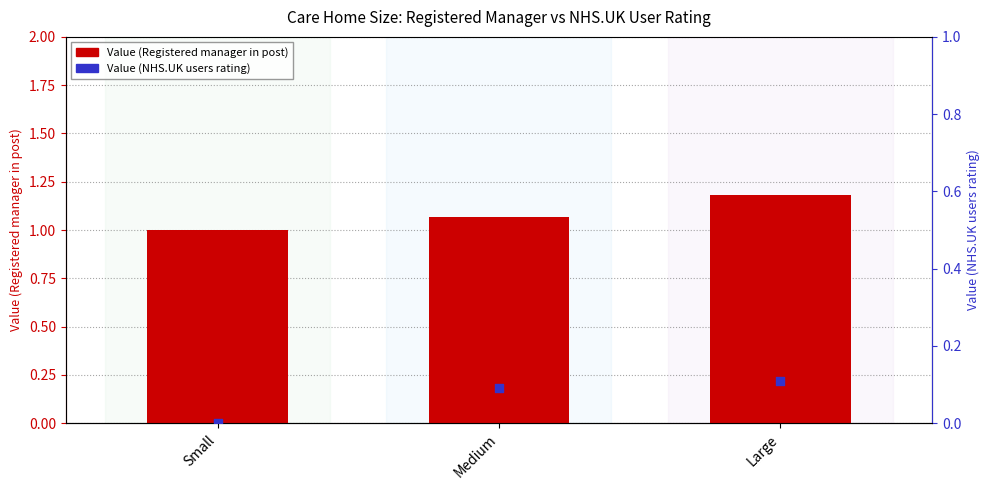

At how many categories does at least one series exceed 0?

3